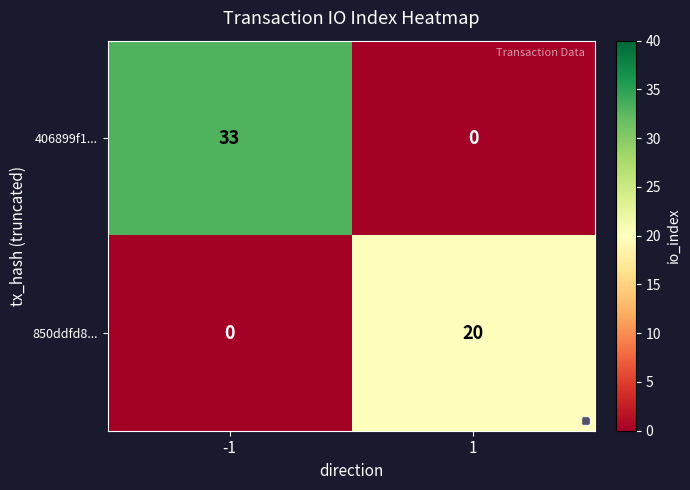

At which category is the sum across all series the highest?

-1